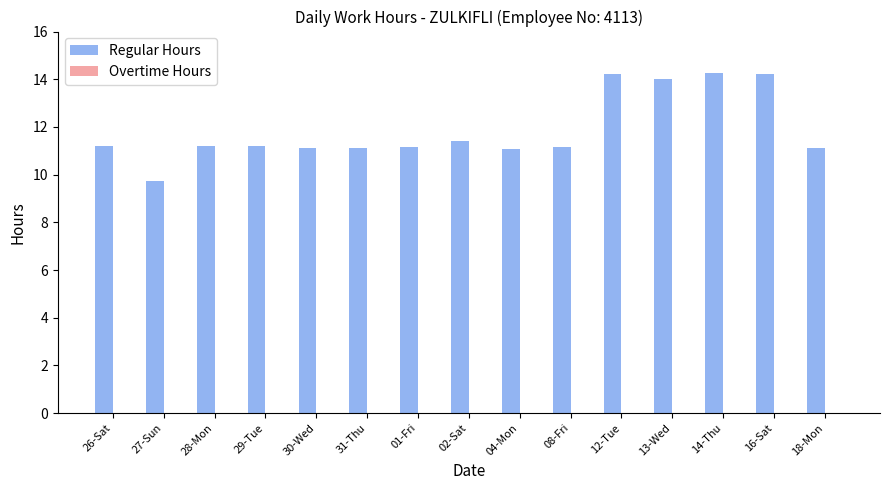

What is the change in value from 27-Sun to 02-Sat?

+1.7